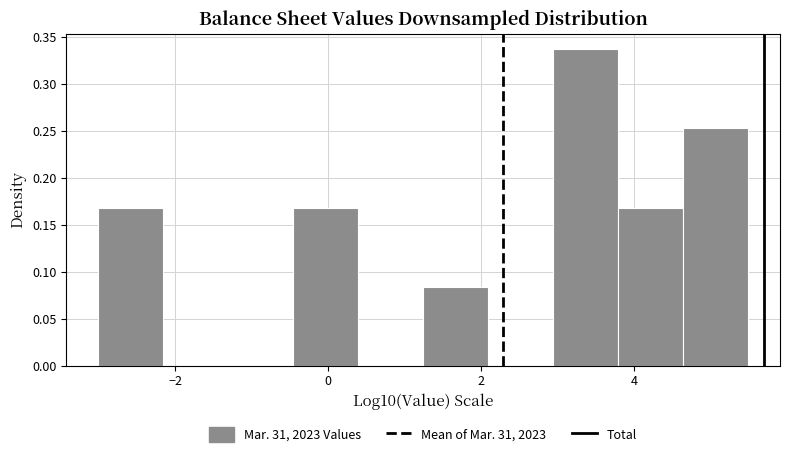

Reading left to right, transcribe this chart: for each bar, give the range it covers on the x-axis and its height. Neither the bar edges nor the heights are printed on the chart, so give them approximately, as read against the axes.

-3.0 to -2.2: 0.170
-2.2 to -1.4: 0
-1.4 to -0.4: 0
-0.4 to 0.4: 0.170
0.4 to 1.2: 0
1.2 to 2.0: 0.085
2.0 to 3.0: 0
3.0 to 3.8: 0.335
3.8 to 4.6: 0.170
4.6 to 5.4: 0.255